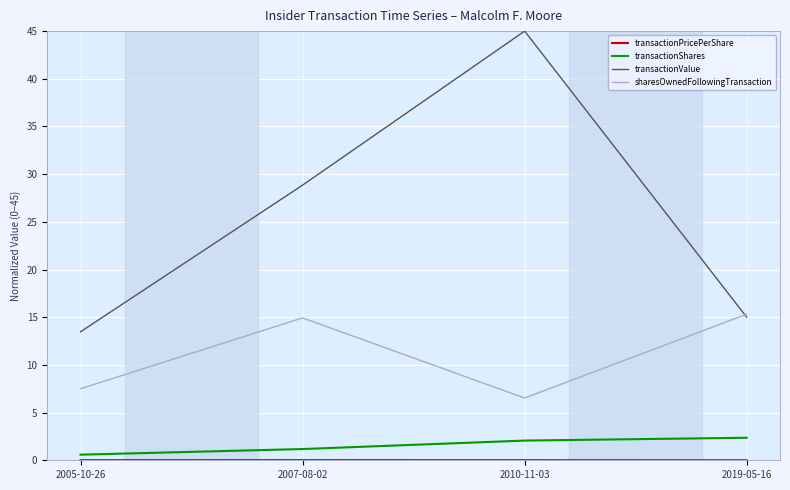

Is the value of transactionShares at 2010-11-03 greater than the value of transactionValue at 2005-10-26?

No